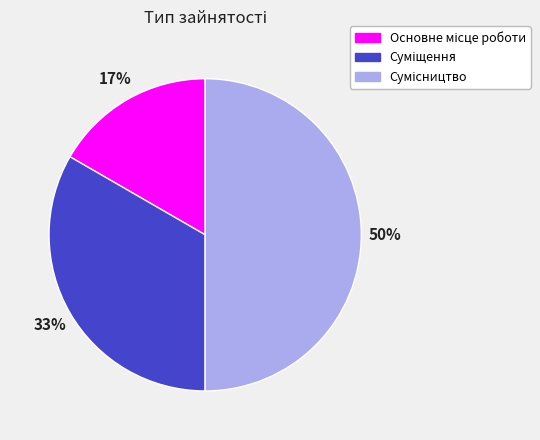

To the nearest percent, what is the difference between the largest and smallest slice percentages?

33%